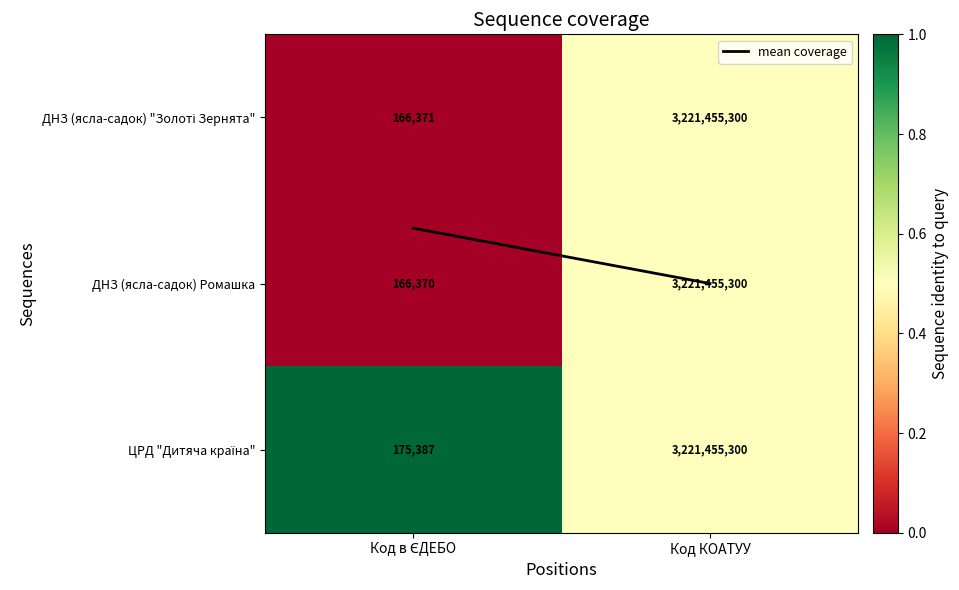

At which category is the sum across all series the highest?

Код КОАТУУ